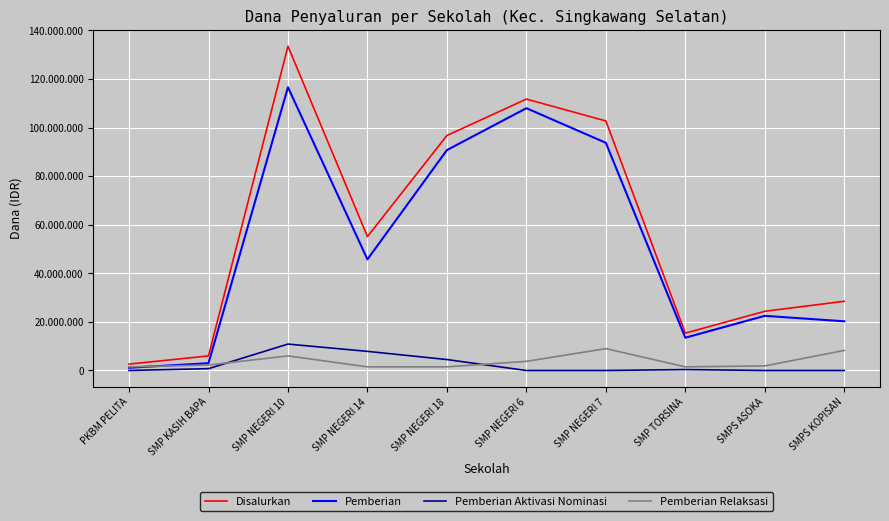

What is the label of the 4th point from the left?

SMP NEGERI 14